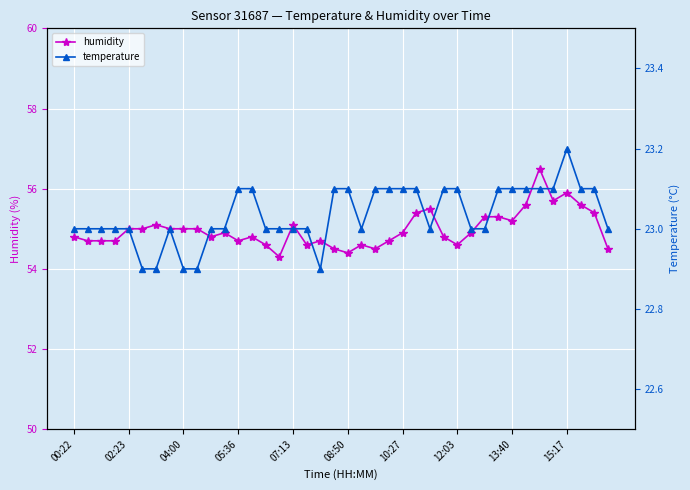

What is the average value of the temperature series?

23.0